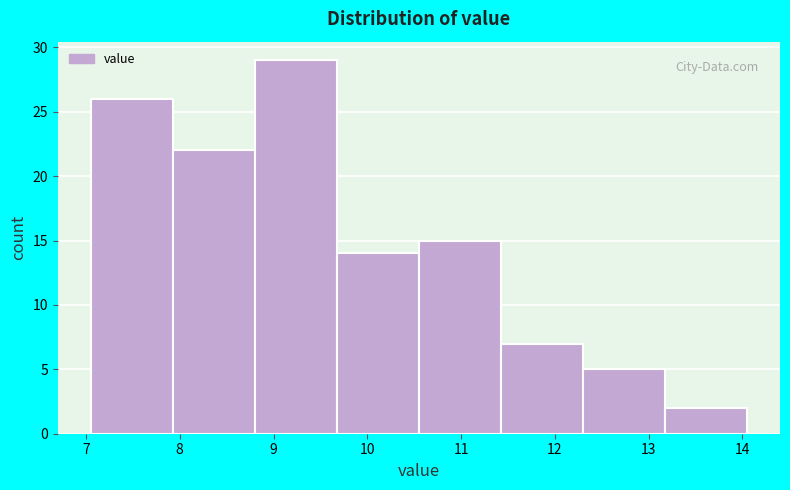

Reading left to right, transcribe this chart: for each bar, give the range it covers on the x-axis and its height. Neither the bar edges nor the heights are printed on the chart, so give them approximately, as read against the axes.

7.1 to 7.9: 26
7.9 to 8.8: 22
8.8 to 9.7: 29
9.7 to 10.6: 14
10.6 to 11.4: 15
11.4 to 12.3: 7
12.3 to 13.2: 5
13.2 to 14.1: 2